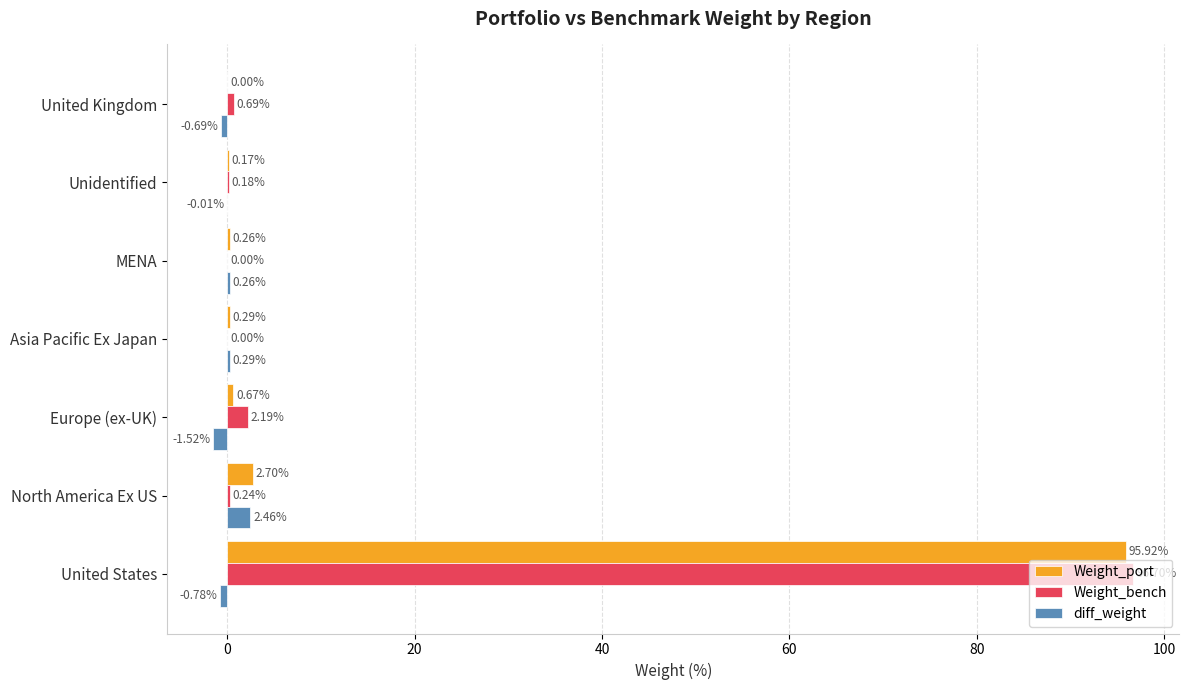

What is the total value across all series at Asia Pacific Ex Japan?

0.6